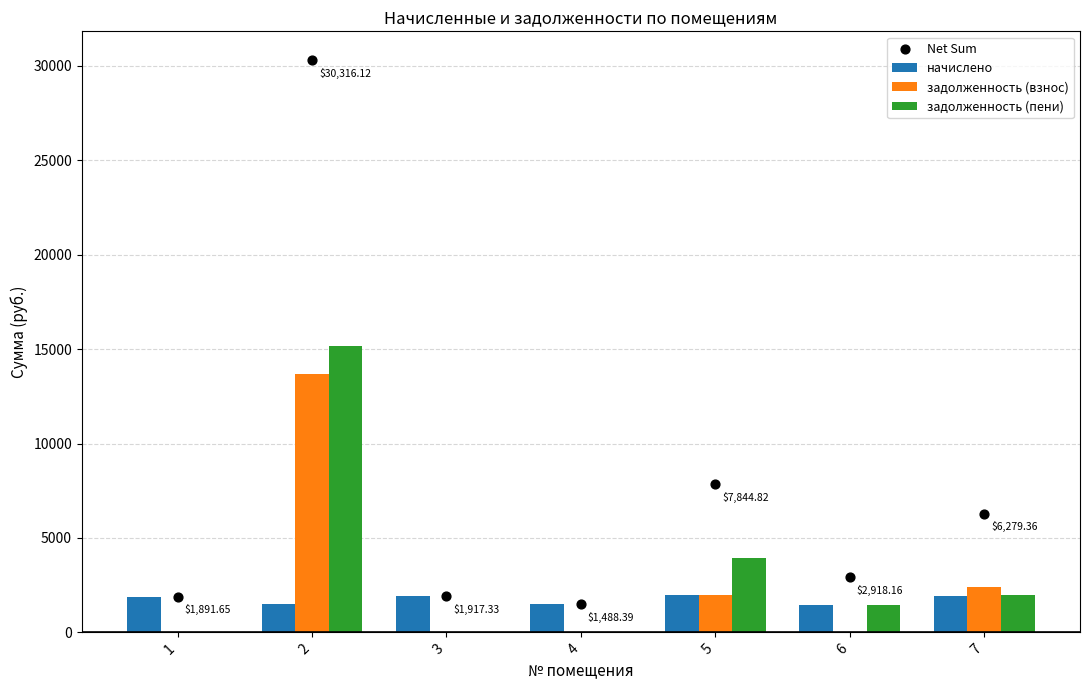

At which category is the sum across all series the highest?

2